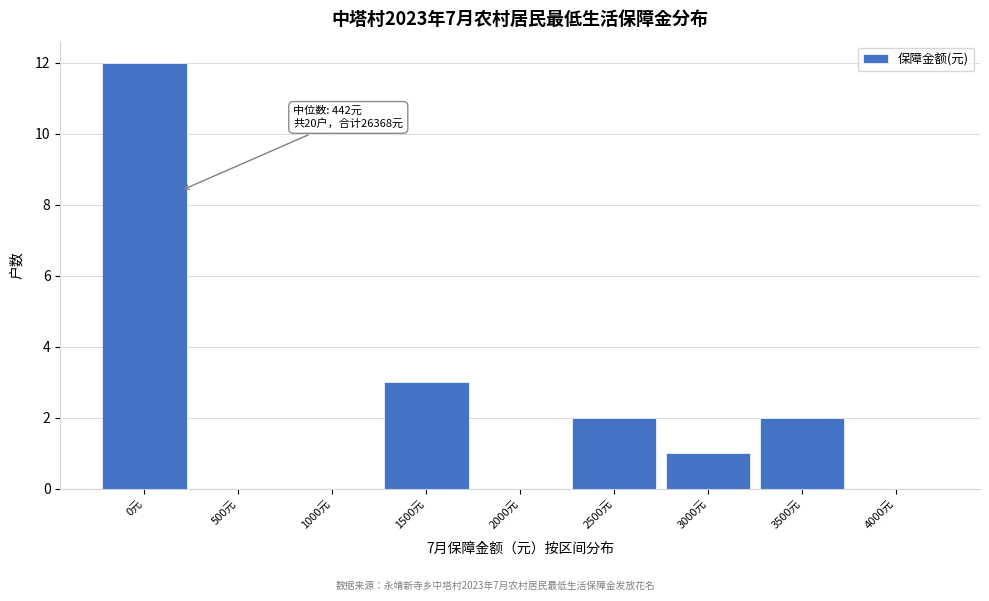

Reading left to right, transcribe all the data shown in this chart.

0元=12	500元=0	1000元=0	1500元=3	2000元=0	2500元=2	3000元=1	3500元=2	4000元=0